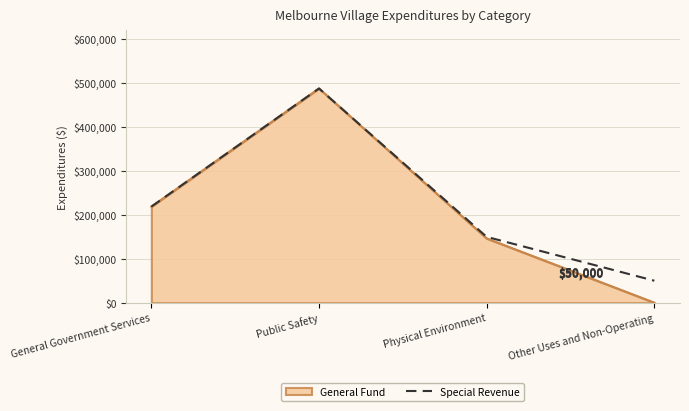

Is it true that Special Revenue equals 149781 at Physical Environment?

True